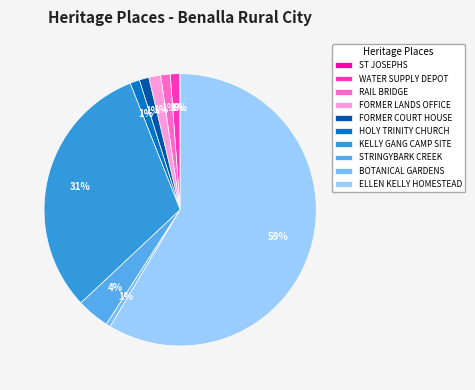

Rank the categories by value from highest to lowest.

ELLEN KELLY HOMESTEAD SITE, KELLY GANG CAMP SITE, STRINGYBARK CREEK SITE, FORMER LANDS OFFICE, RAIL BRIDGE, BENALLA WATER SUPPLY DEPOT, HOLY TRINITY CHURCH, FORMER BENALLA COURT HOUSE, BENALLA BOTANICAL GARDENS AND ART GALLERY, ST JOSEPHS CATHOLIC CHURCH